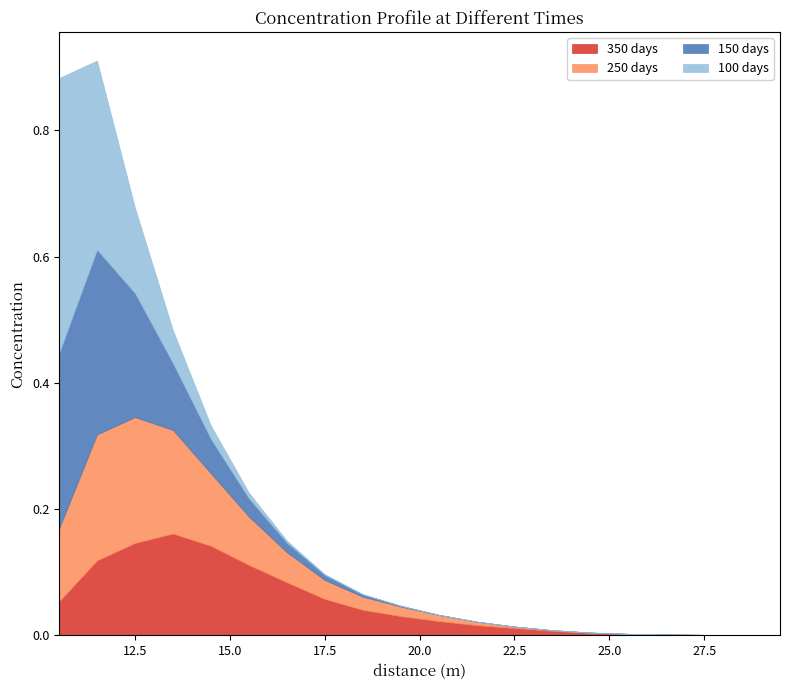

Reading right to left, list all the values displayed in this chart.

350 days: 0.0	0.0	0.0	0.0	0.0	0.0	0.0	0.0	0.0	0.0	0.0	0.0	0.1	0.1	0.1	0.1	0.2	0.1	0.1	0.1
250 days: 0.0	0.0	0.0	0.0	0.0	0.0	0.0	0.0	0.0	0.0	0.0	0.0	0.0	0.0	0.1	0.1	0.2	0.2	0.2	0.1
150 days: 0.0	0.0	0.0	0.0	0.0	0.0	0.0	0.0	0.0	0.0	0.0	0.0	0.0	0.0	0.0	0.1	0.1	0.2	0.3	0.3
100 days: 0.0	0.0	0.0	0.0	0.0	0.0	0.0	0.0	0.0	0.0	0.0	0.0	0.0	0.0	0.0	0.0	0.1	0.1	0.3	0.4